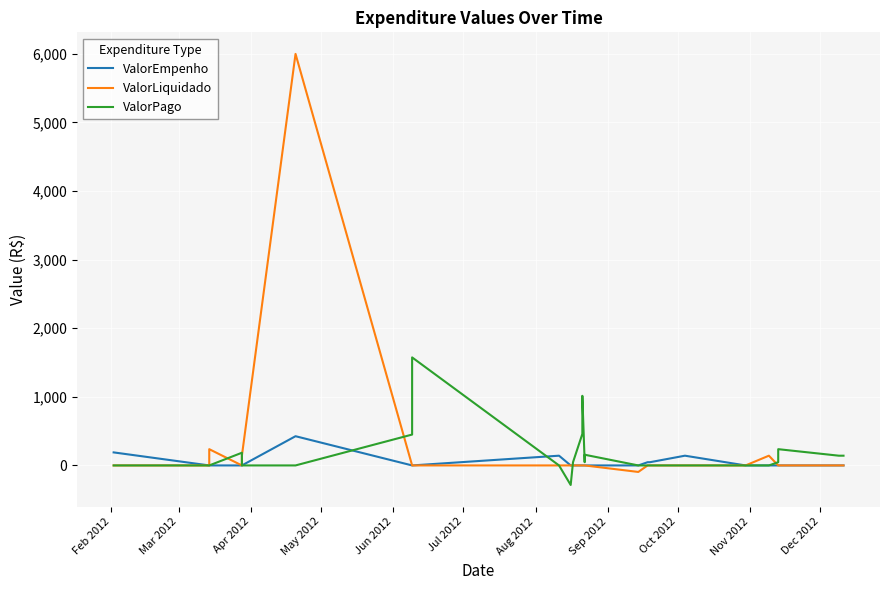

True or false: ValorPago has more than 1 interior local peaks.

True